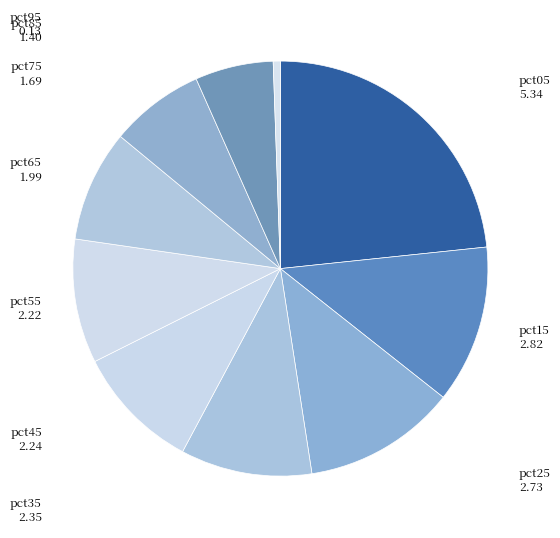

Which category has the biggest portion of the pie?

pct05